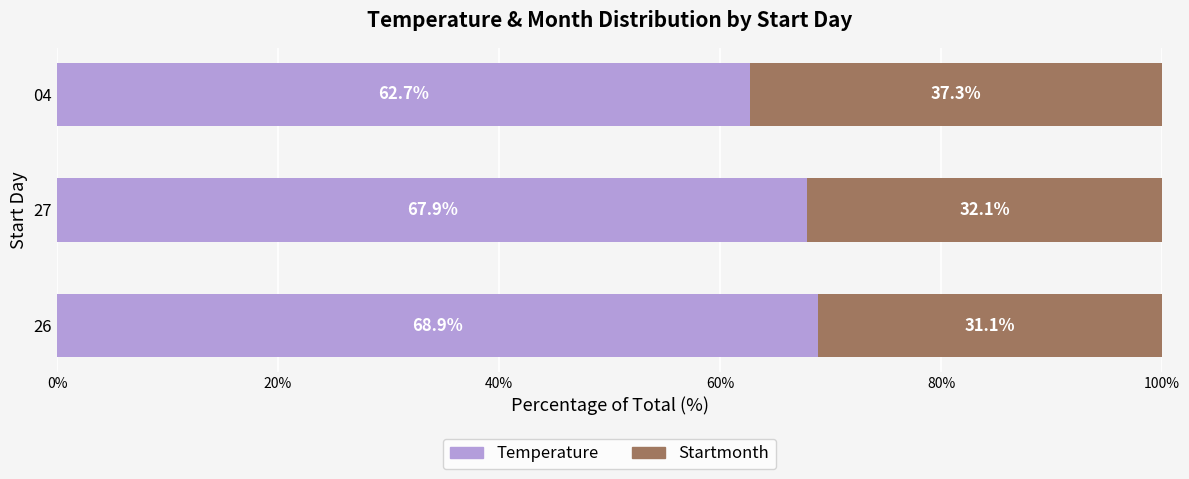

The Temperature series shows 68.9 at 26. True or false?

True